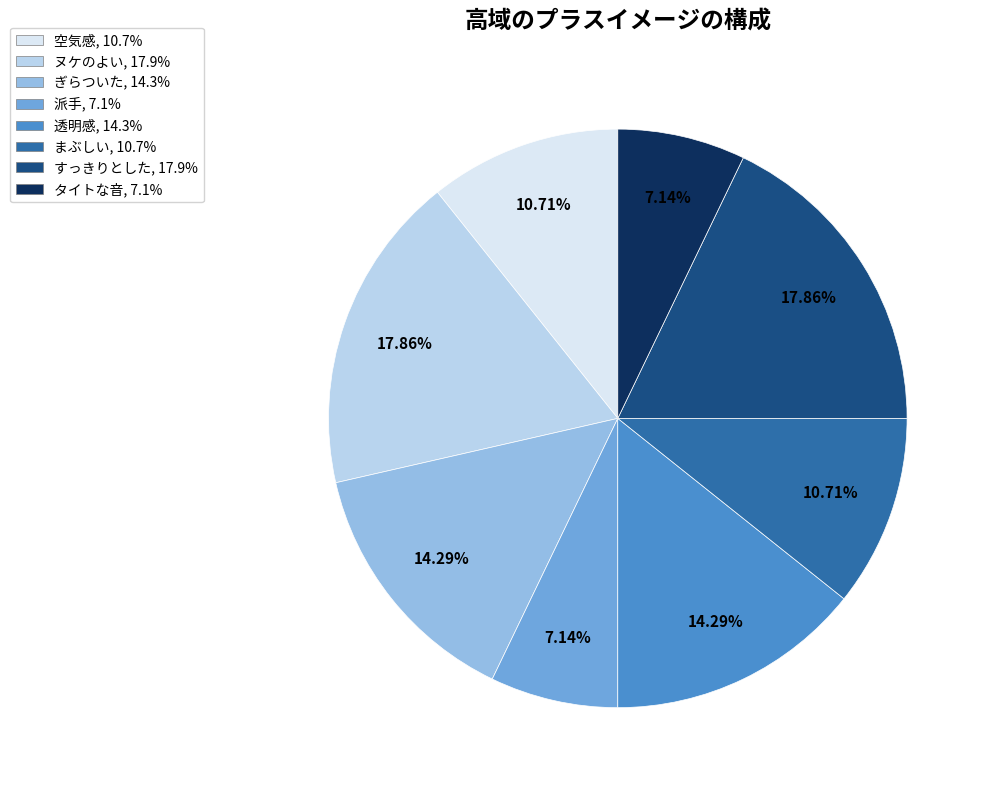

Does ヌケのよい represent more than half of the total?

No